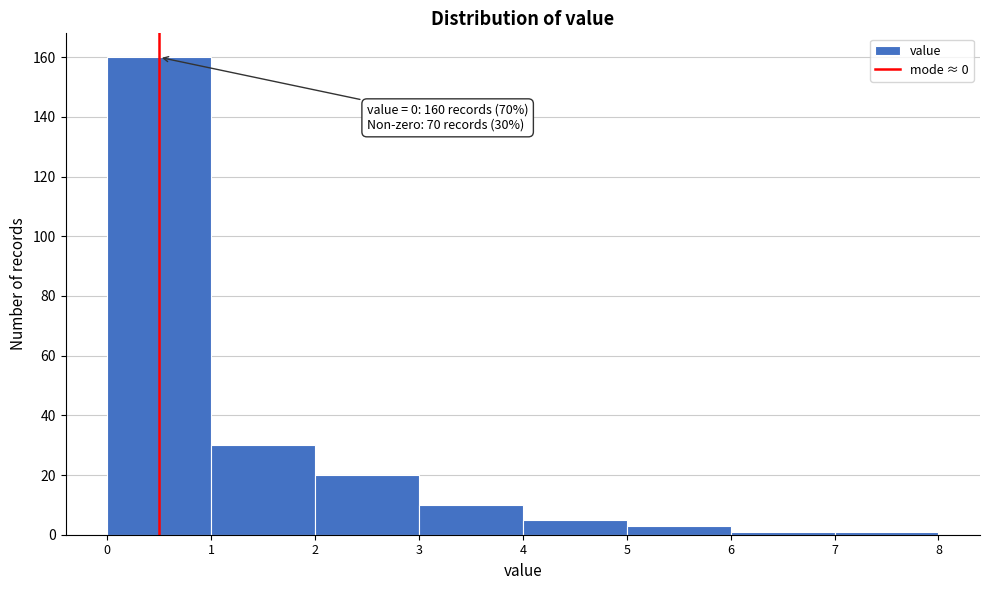

Over which range of the x-axis is the bar tallest?

0 to 1